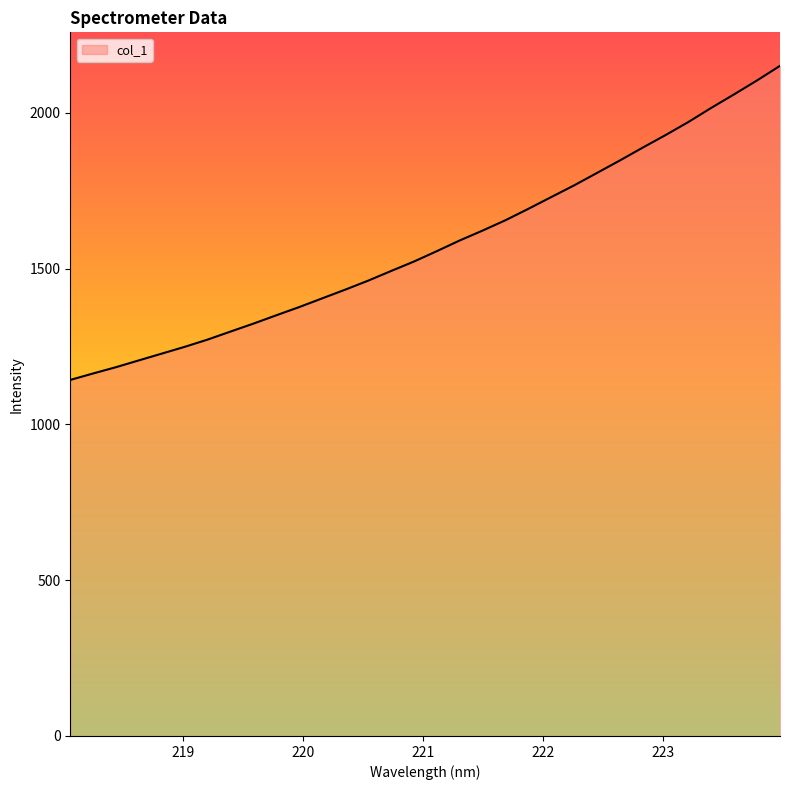

What is the maximum value shown in the chart?

2150.4